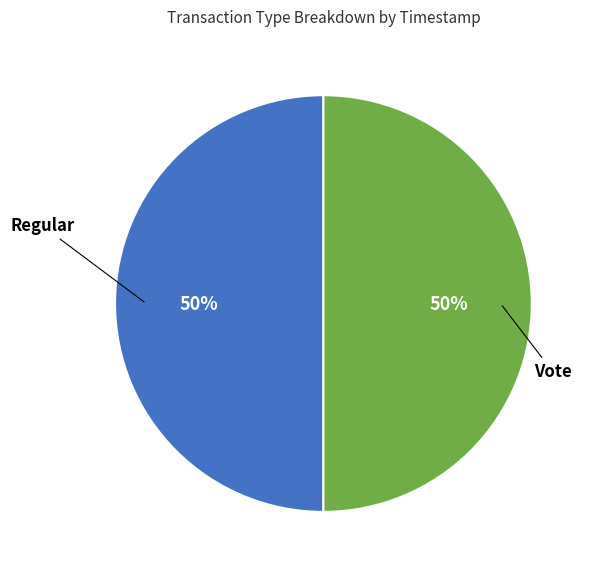

True or false: Regular accounts for 50% of the total.

True